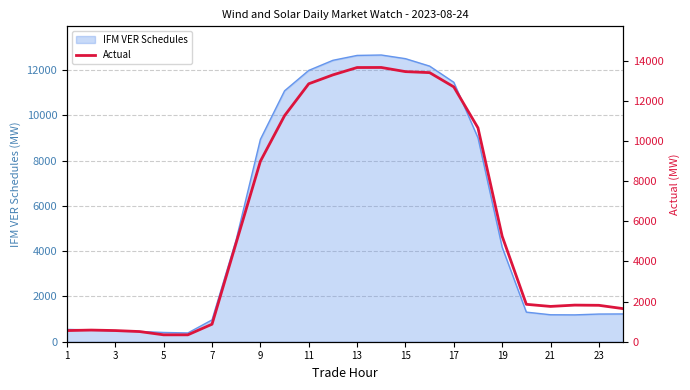

Does the chart display data point markers on the line(s)?

No